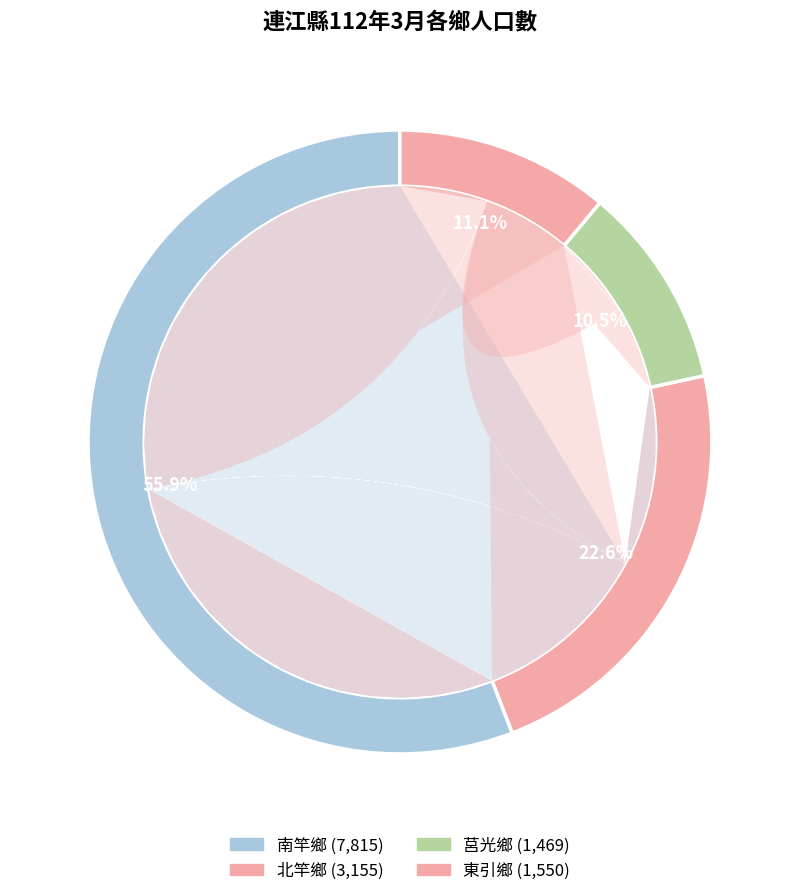

The 東引鄉 slice represents 26% of the pie. True or false?

False